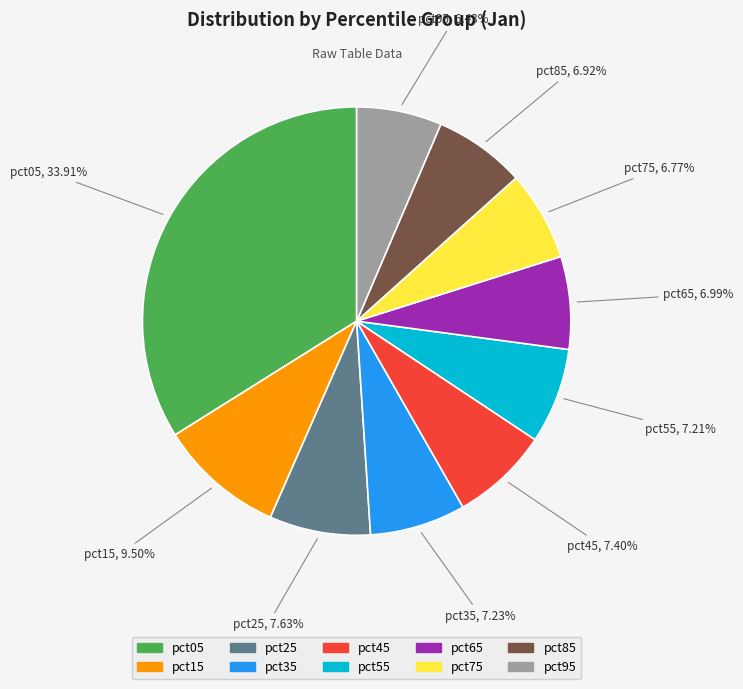

Is it true that pct55 is 2% of the pie?

False